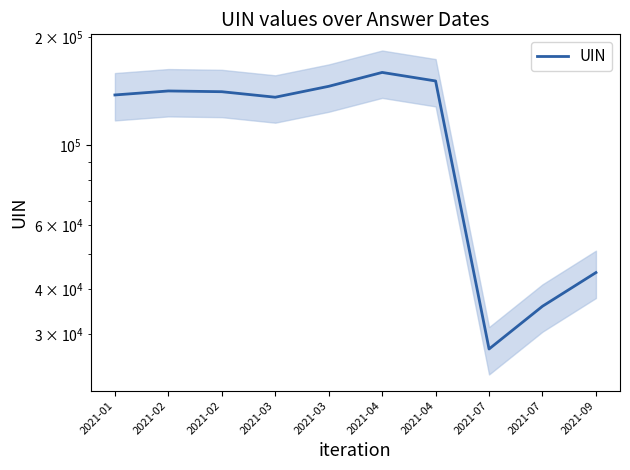

What is the ratio of the value at 2021-02 to the value at 2021-07?

3.9